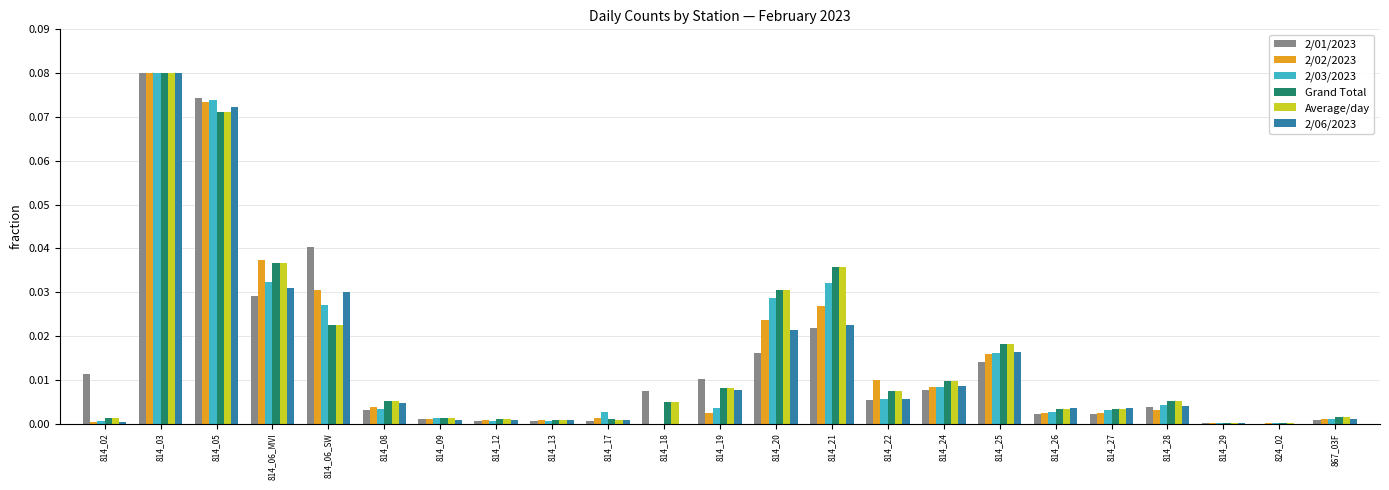

Is it true that 2/06/2023 equals 0.0 at 814_26?

True